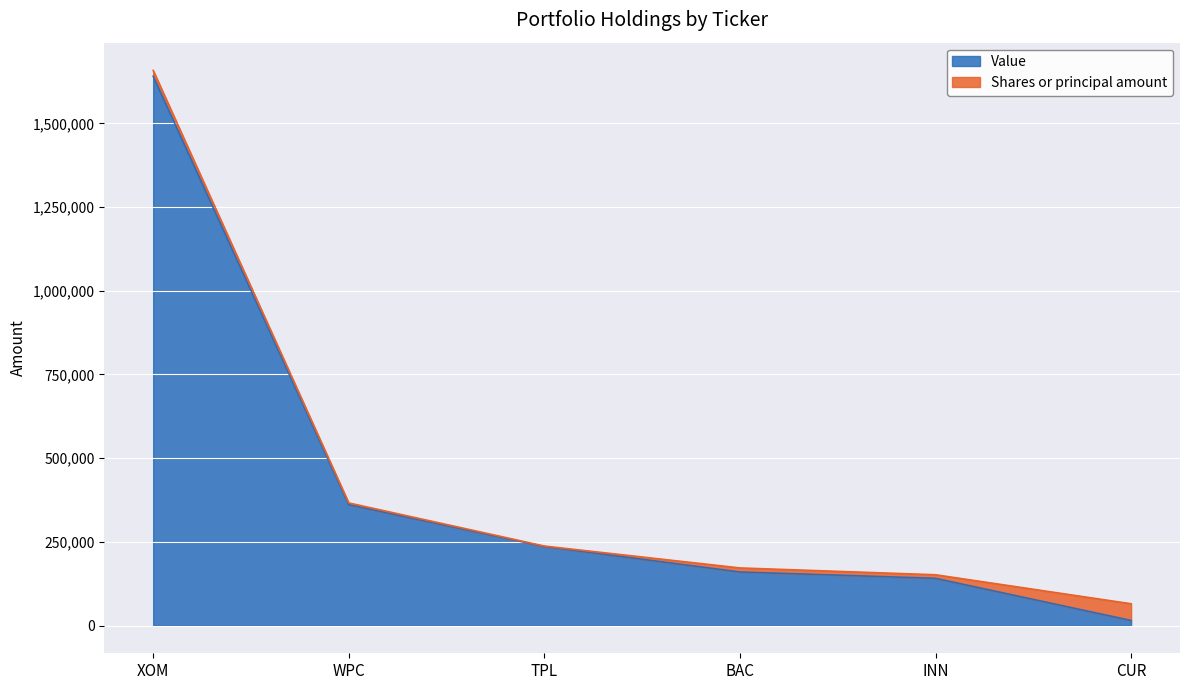

The chart shows a value of 15000 at CUR. True or false?

True